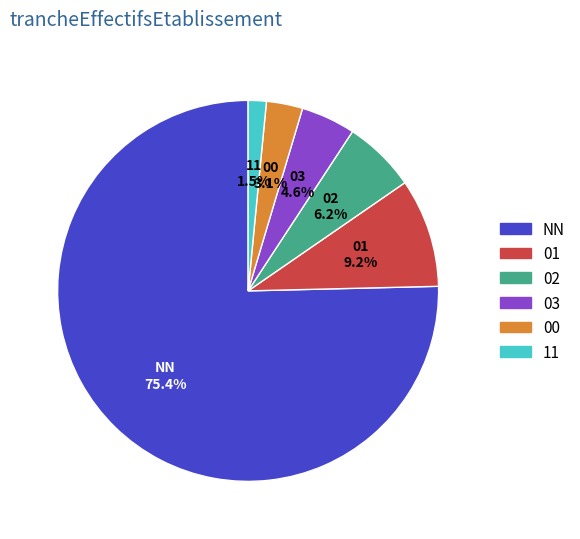

Is there a majority slice in this chart?

Yes